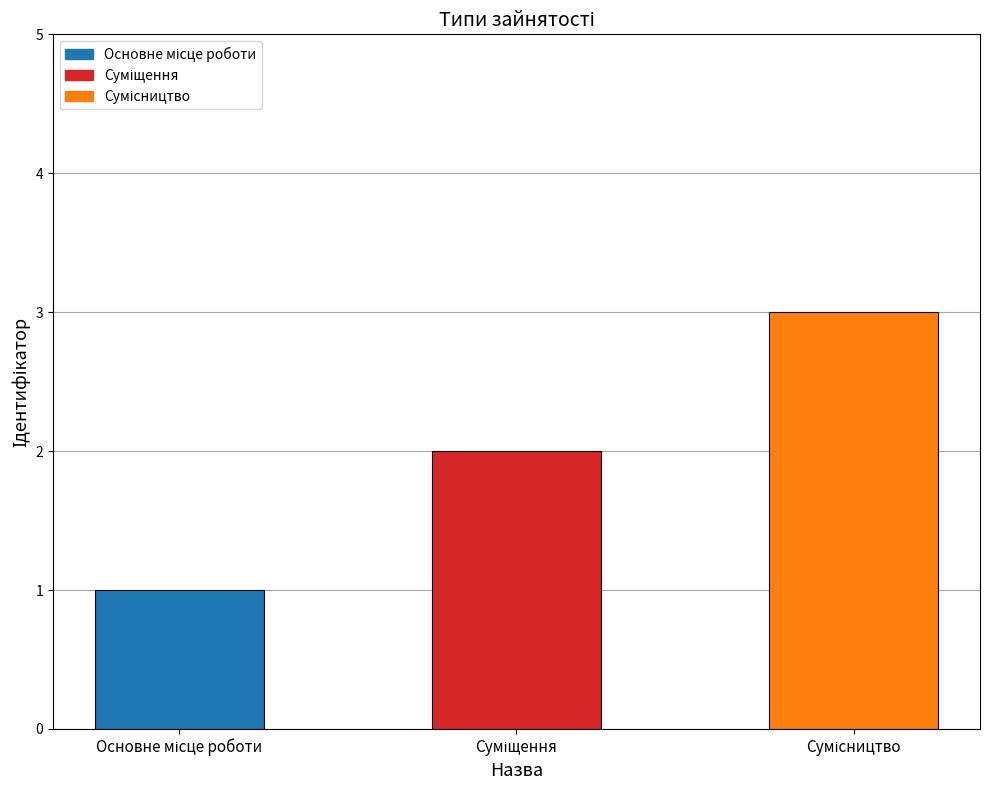

What is the average value?

2